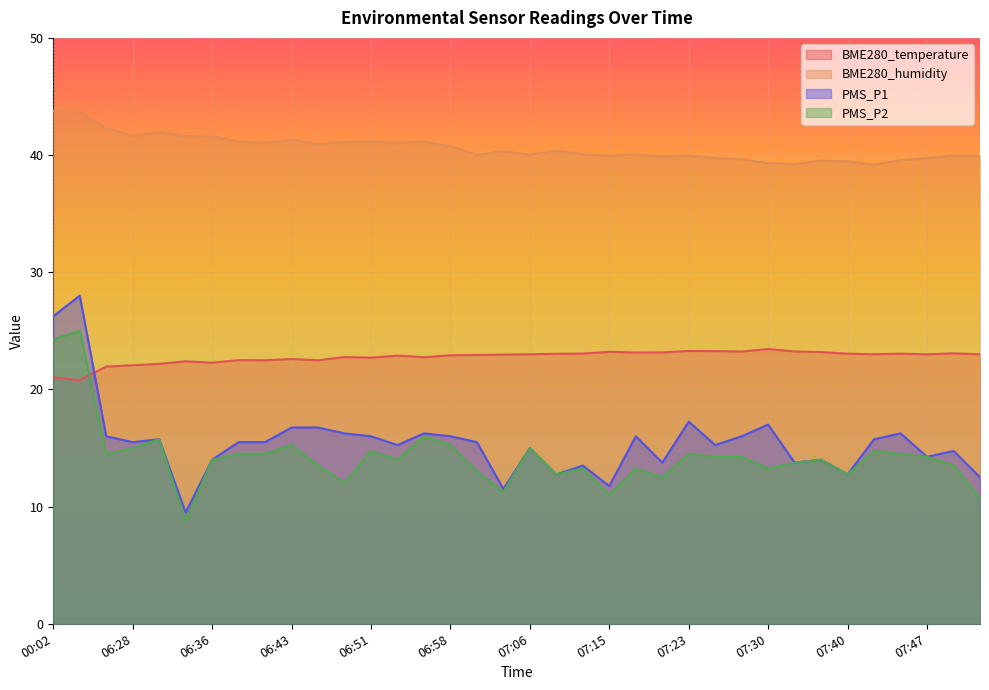

At 07:28, list the series in order from largest to smallest.

BME280_humidity, BME280_temperature, PMS_P1, PMS_P2